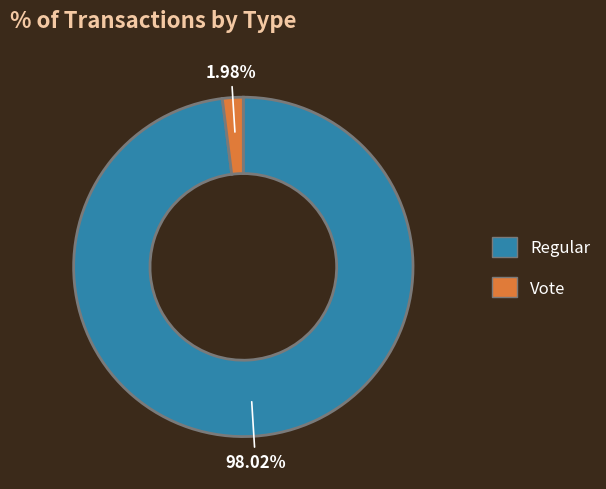

Count the number of slices in the pie.

2